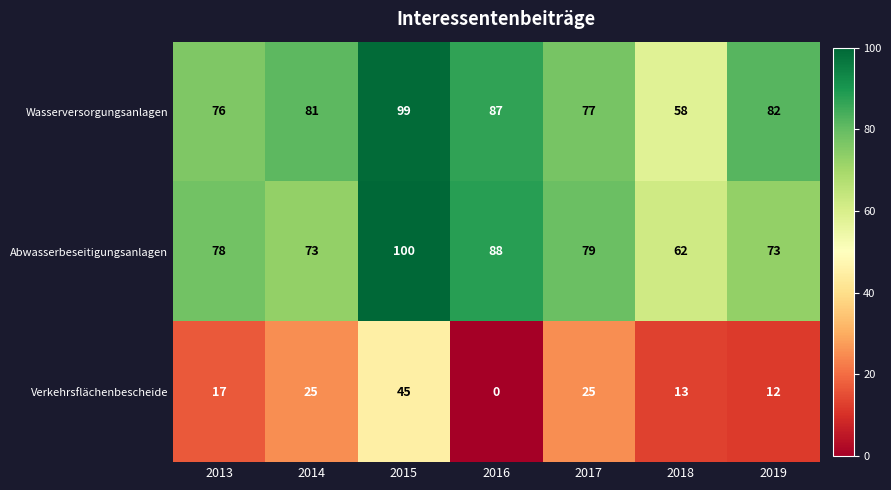

What is the sum of all Wasserversorgungsanlagen values?

560